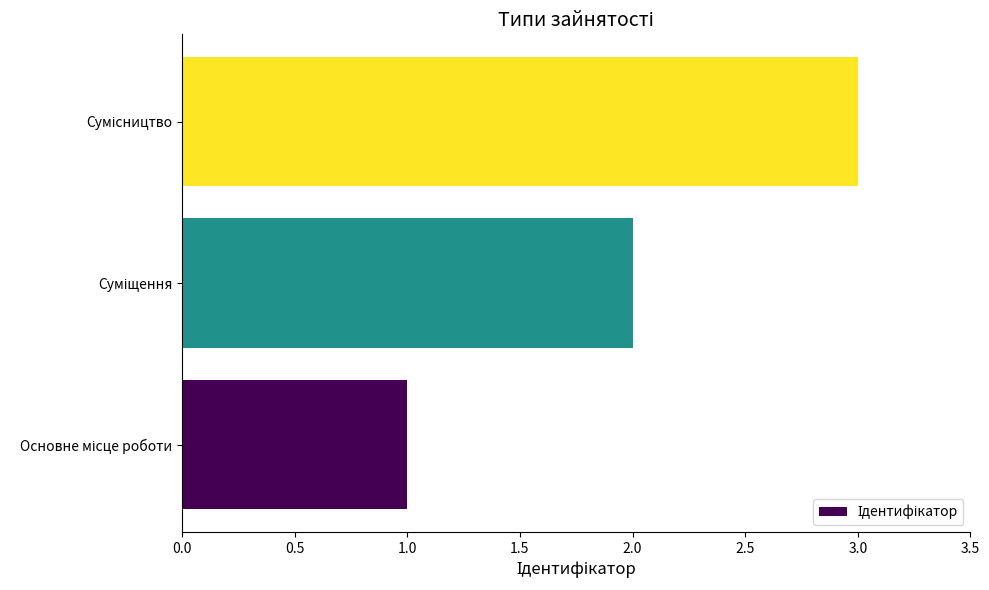

What is the maximum value shown in the chart?

3